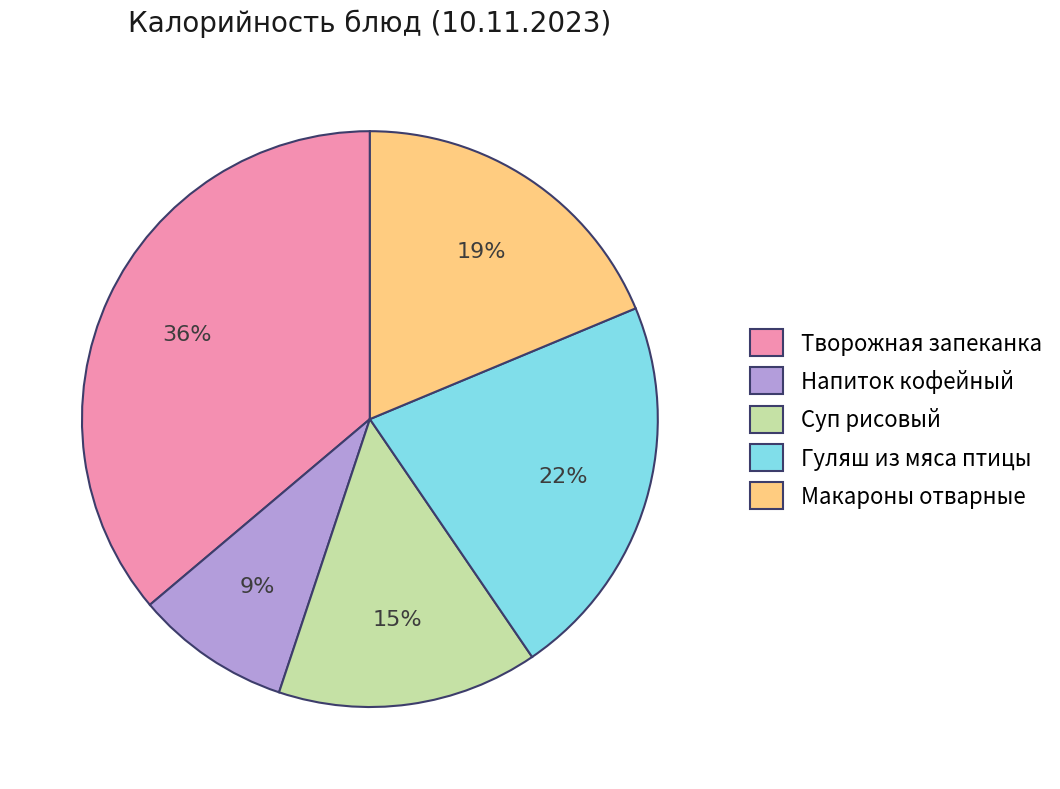

Is there a majority slice in this chart?

No